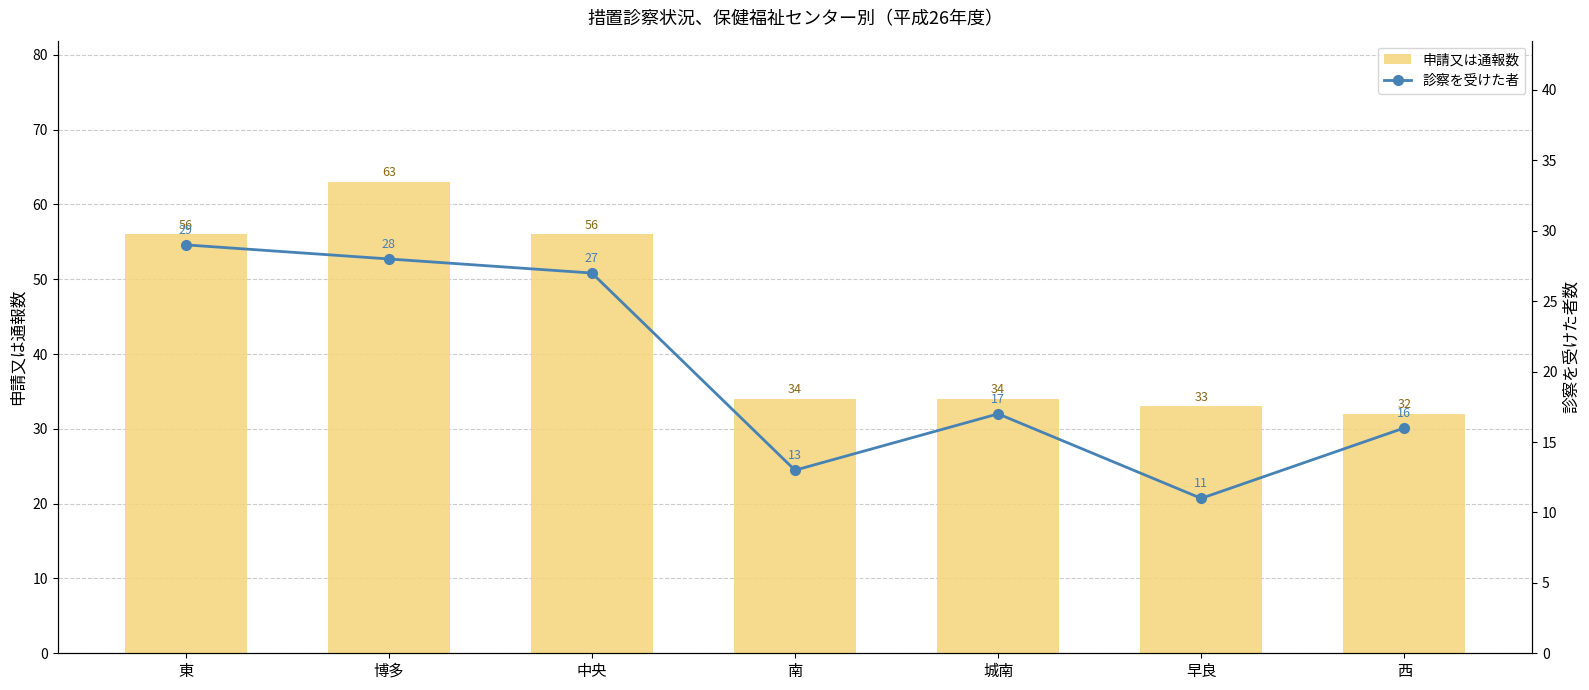

How many data points does each series have?

7